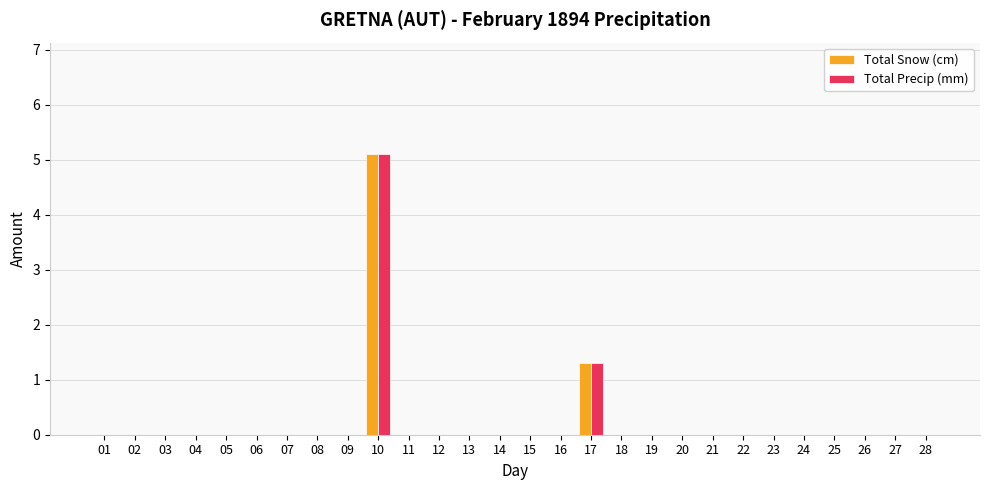

At which label is Total Snow (cm) closest to 2?

17